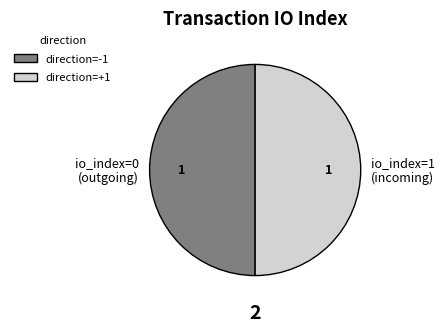

True or false: io_index=0 (outgoing) accounts for 58% of the total.

False